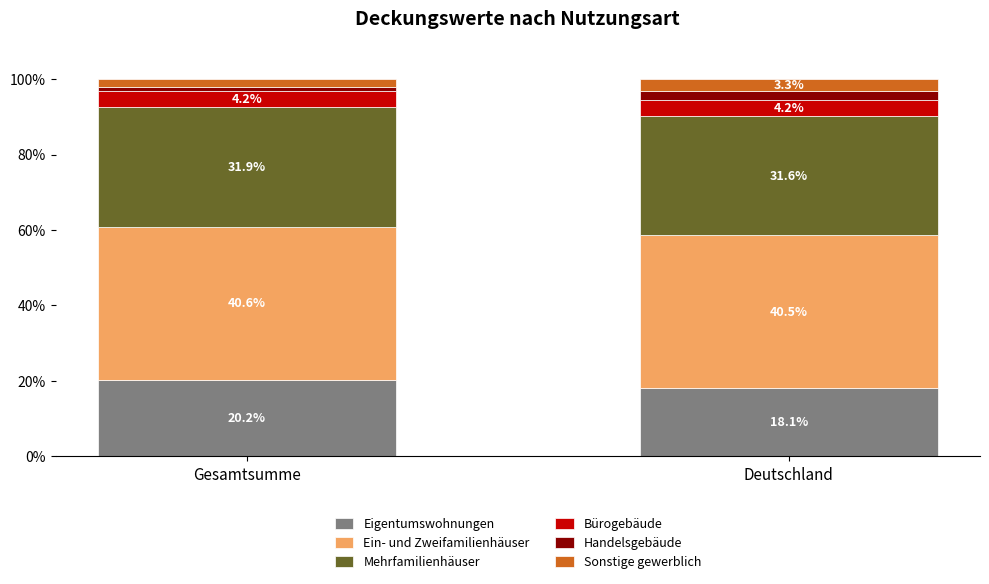

What is the value of the Eigentumswohnungen bar at the 1st from the left?

20.2